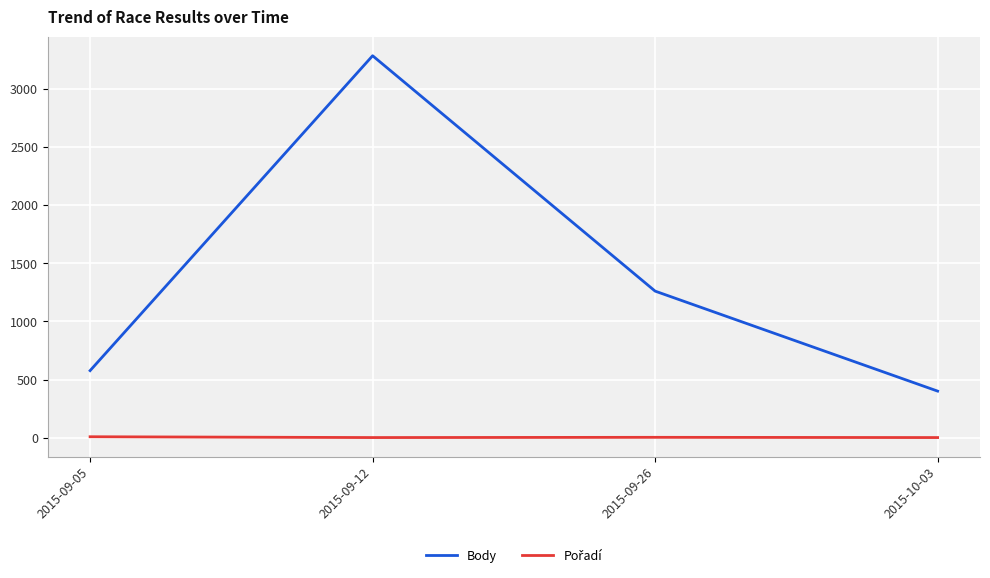

How many interior local peaks does the Body series have?

1